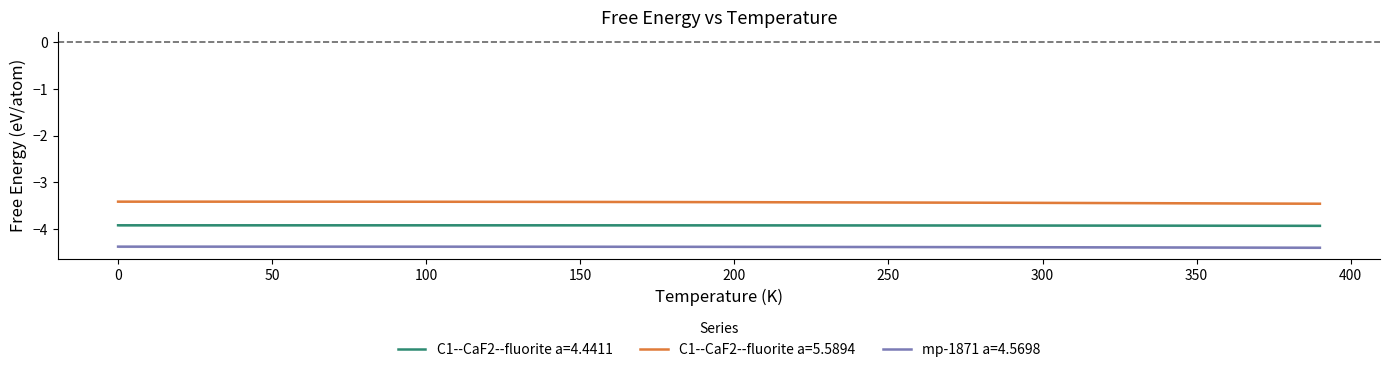

What is the value of the C1--CaF2--fluorite a=4.4411 point at the 19th from the left?

-3.9